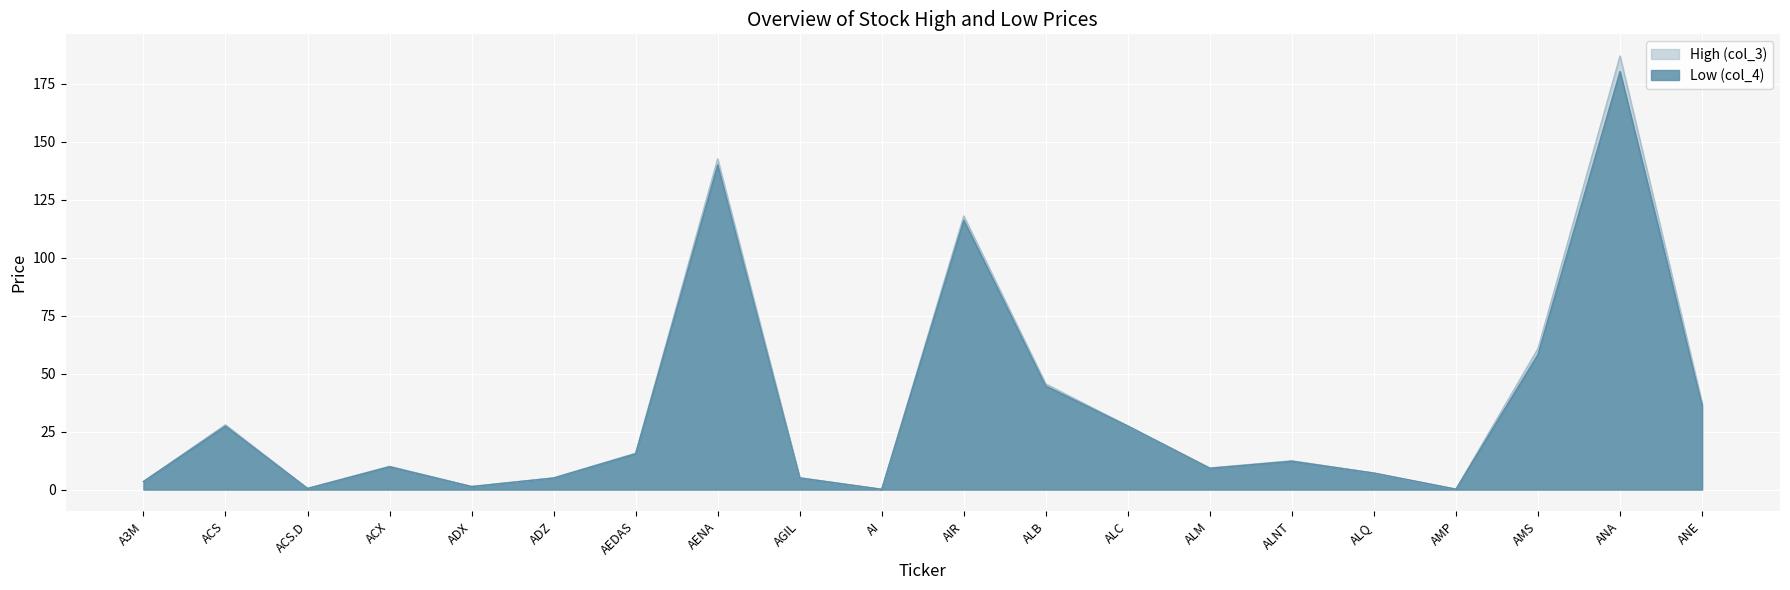

List the series in order of their peak value, highest first.

High (col_3), Low (col_4)